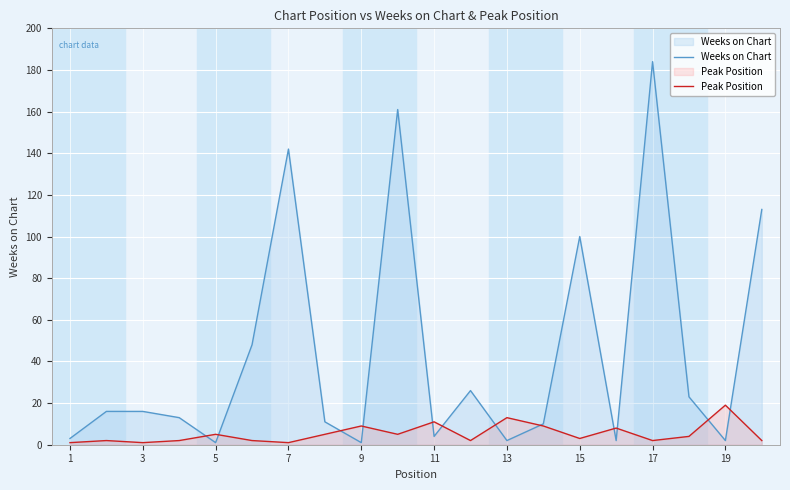

The value of Peak Position at 19 is 7. True or false?

False